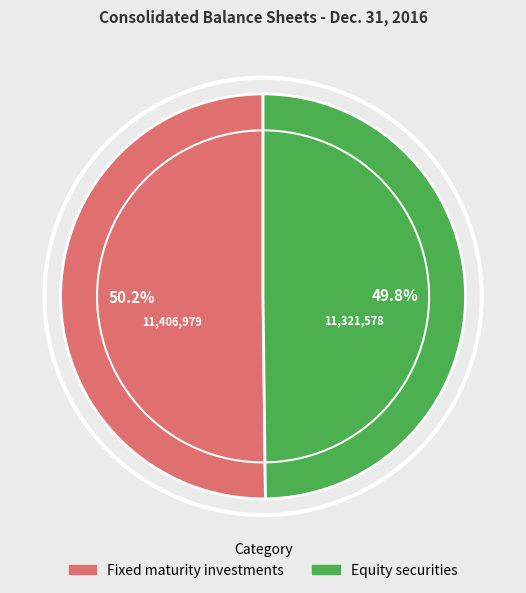

Count the number of slices in the pie.

2